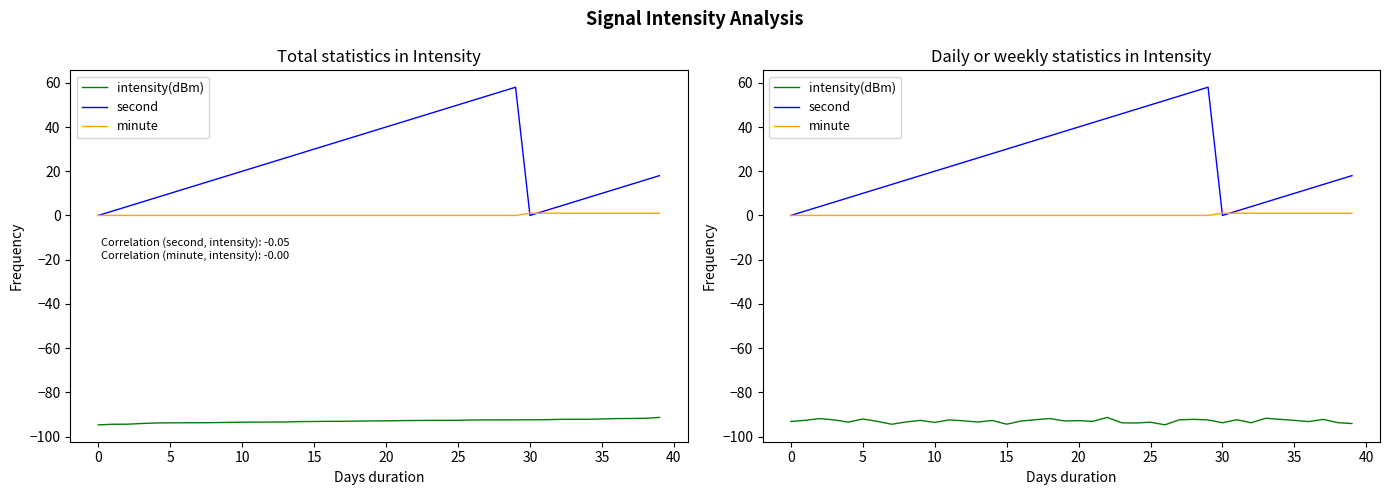

Where do second and minute first cross each other?

29 and 30